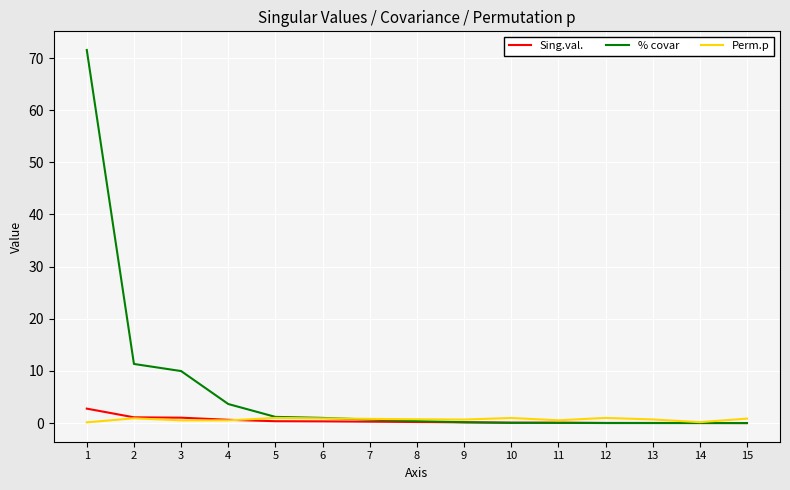

List the series in order of their peak value, highest first.

% covar, Sing.val., Perm.p